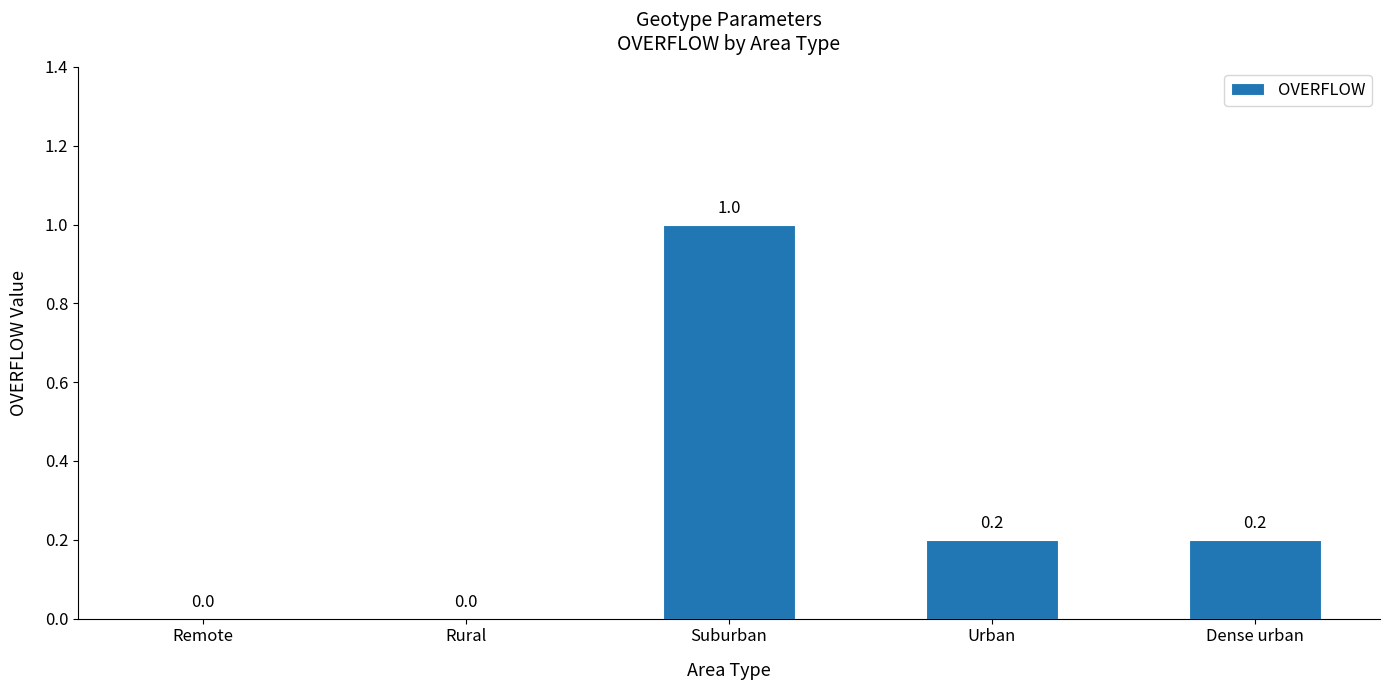

How many values are above zero?

3